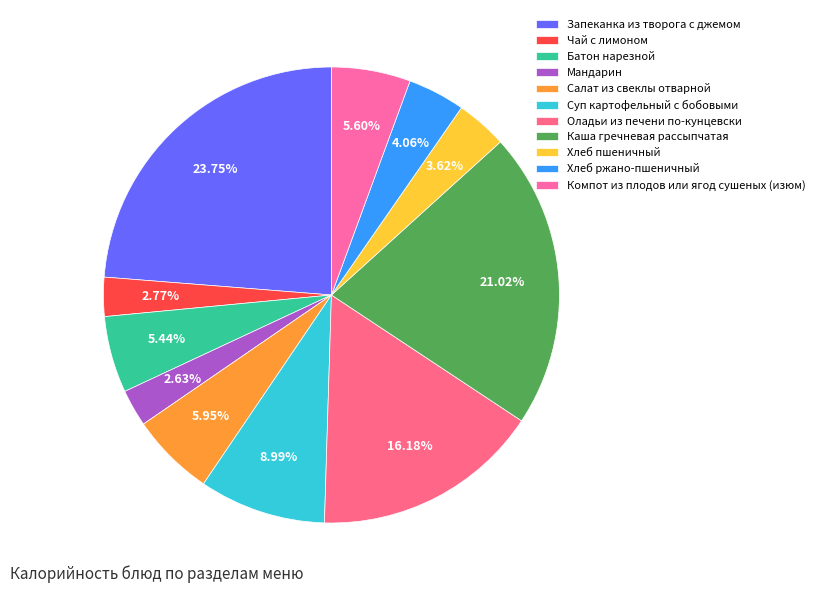

What is the change in value from Батон нарезной to Оладьи из печени по-кунцевски?

+155.4